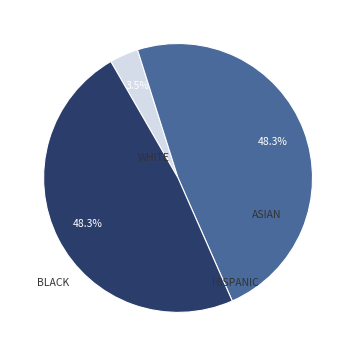

Is there any slice that represents more than half of the pie?

No